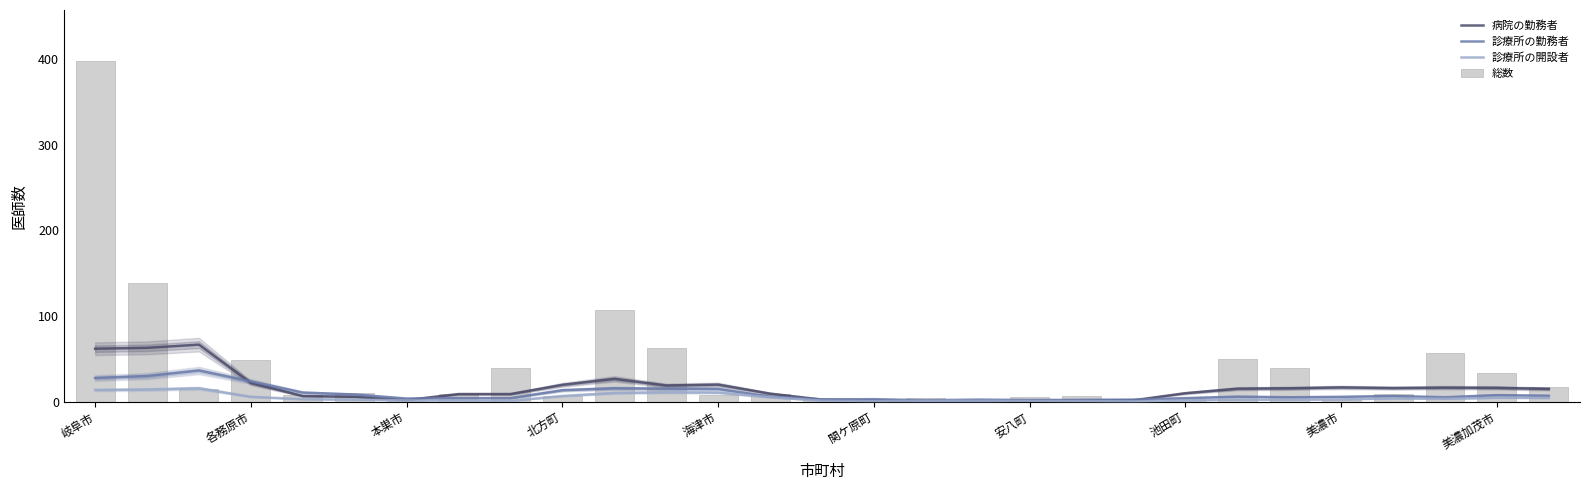

What is the difference between the 診療所の開設者 values at 27 and 海津市?

1.8